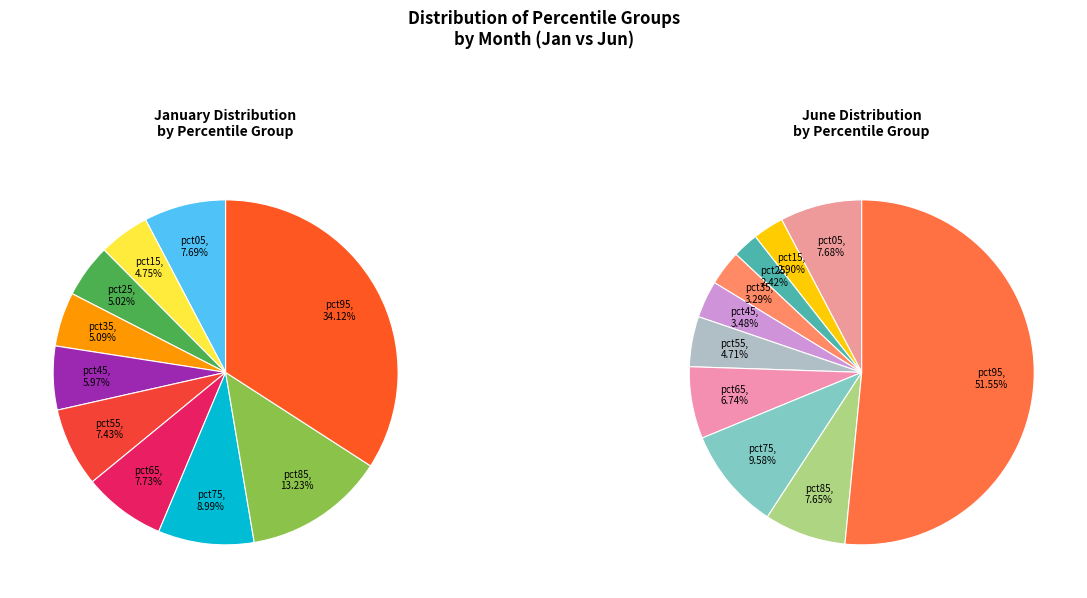

Is 2 the majority of the pie?

No